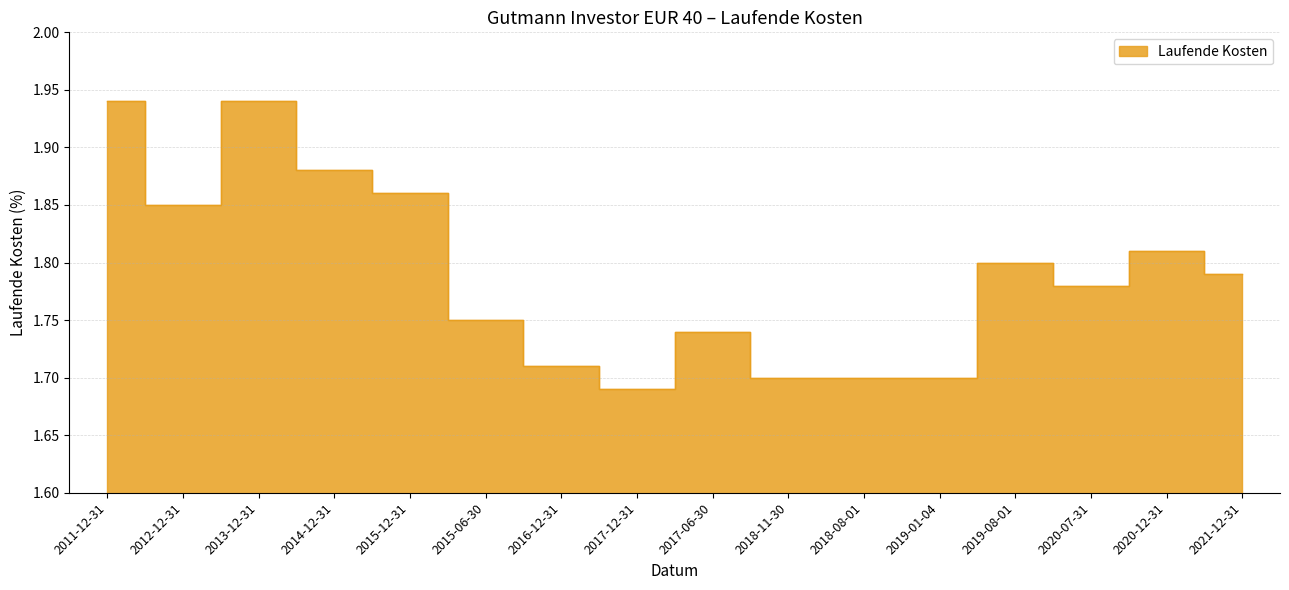

What is the difference between the second highest and second lowest values?

0.2